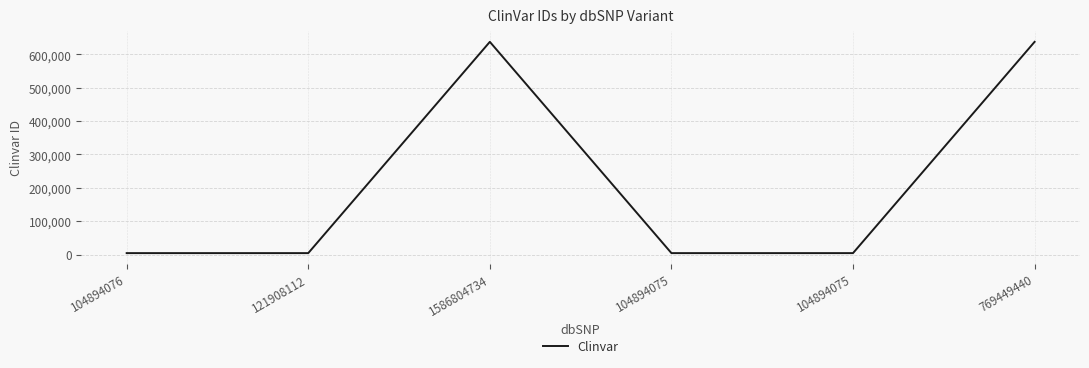

Rank the categories by value from lowest to highest.

121908112, 104894075, 104894075, 104894076, 1586804734, 769449440